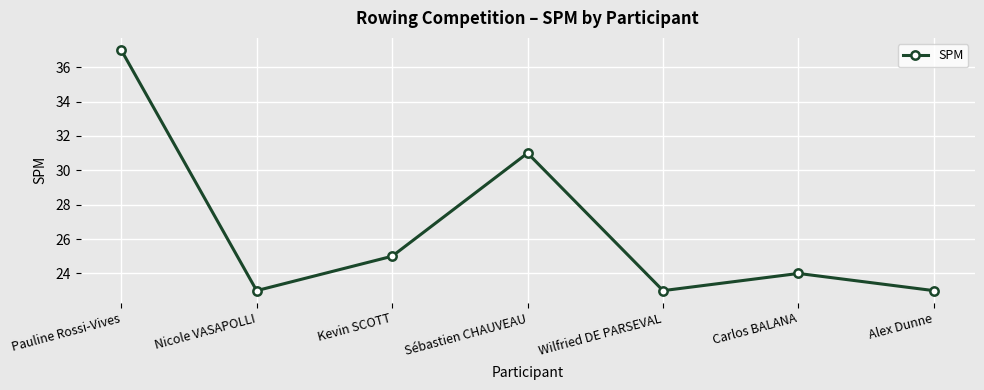

What is the ratio of the value at Alex Dunne to the value at Sébastien CHAUVEAU?

0.7